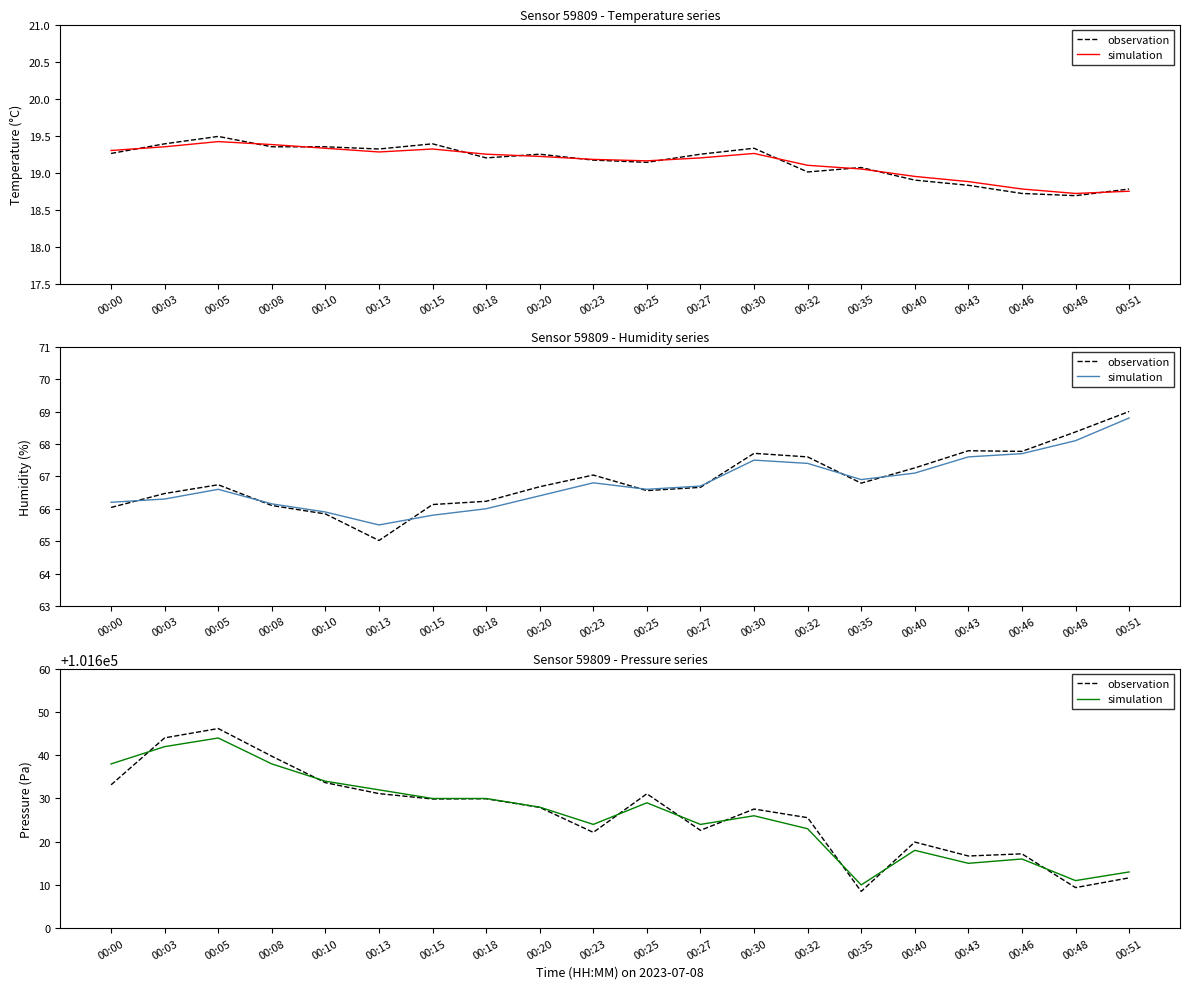

True or false: observation and simulation intersect in this chart.

True